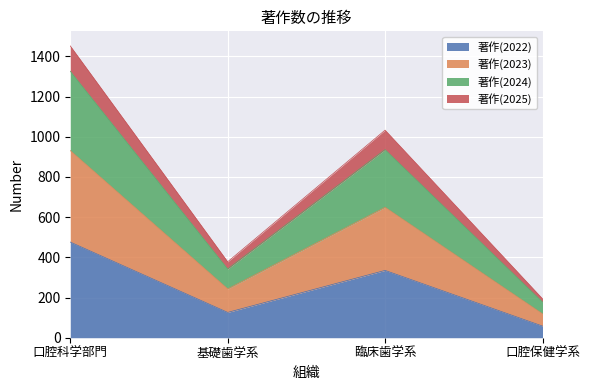

True or false: 著作(2023) has a value of 183 at 口腔保健学系.

False